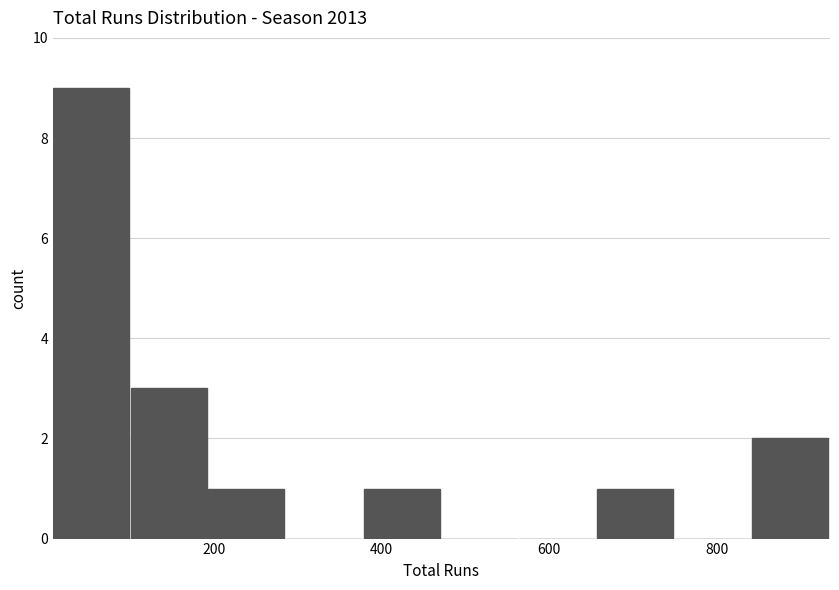

Reading left to right, transcribe this chart: for each bar, give the range it covers on the x-axis and its height. Neither the bar edges nor the heights are printed on the chart, so give them approximately, as read against the axes.

0 to 100: 9
100 to 200: 3
200 to 280: 1
280 to 380: 0
380 to 480: 1
480 to 560: 0
560 to 660: 0
660 to 740: 1
740 to 840: 0
840 to 940: 2